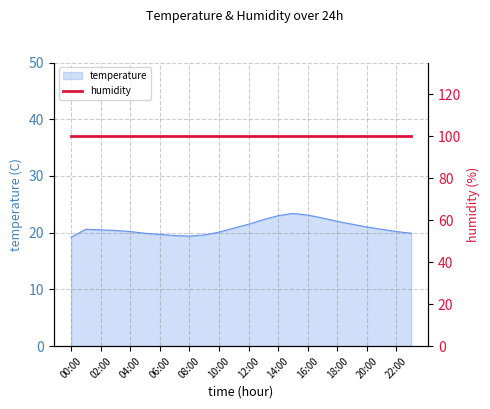

The chart shows a value of 39.5 at 16:00. True or false?

False